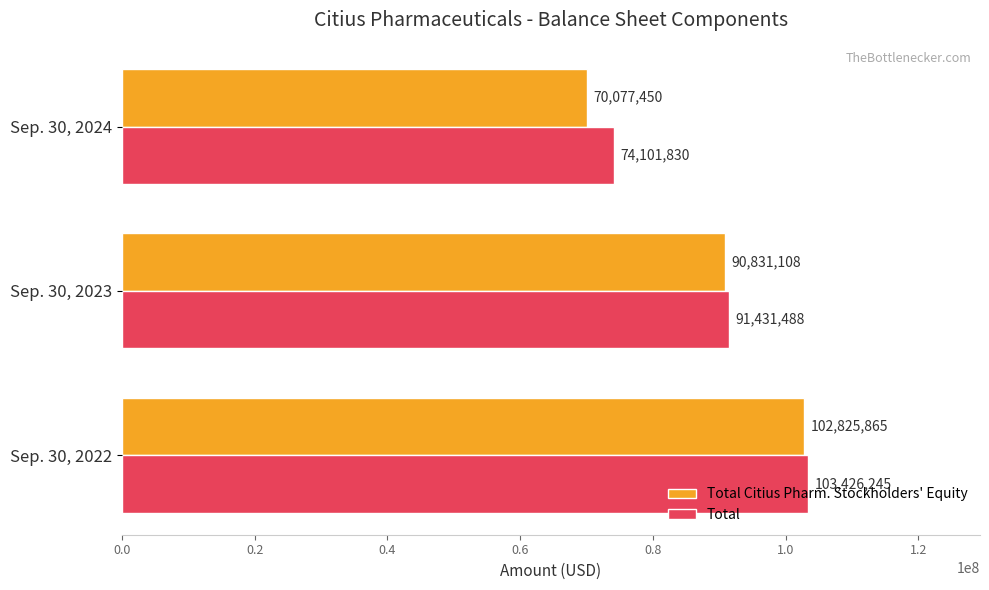

Where is Total Citius Pharm. Stockholders' Equity nearest to the value 86451657?

Sep. 30, 2023